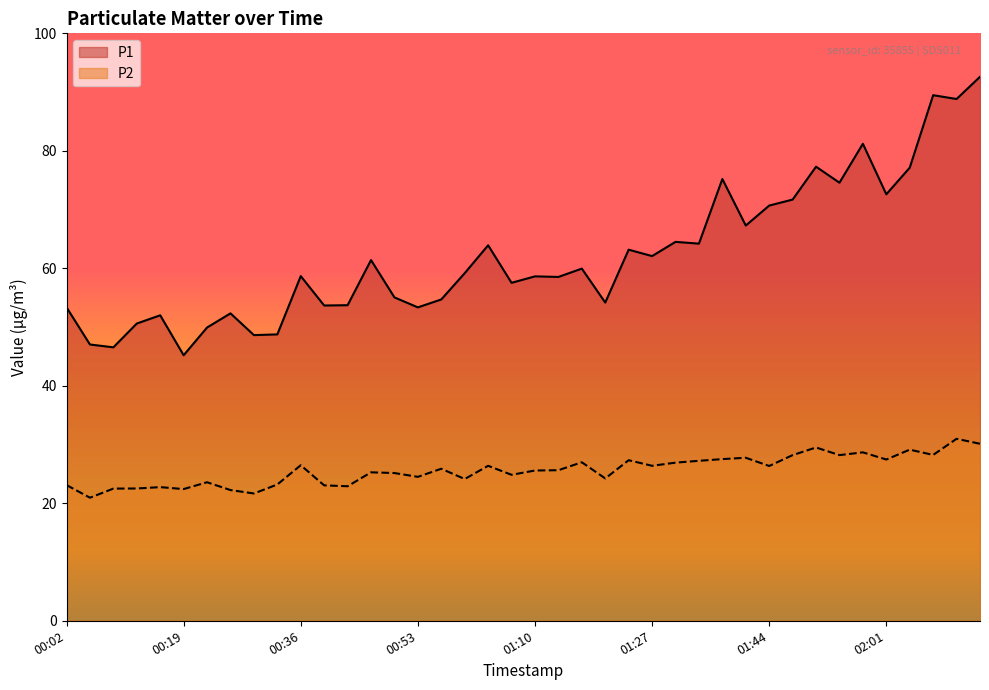

What is the highest value of the P2 series?

31.0